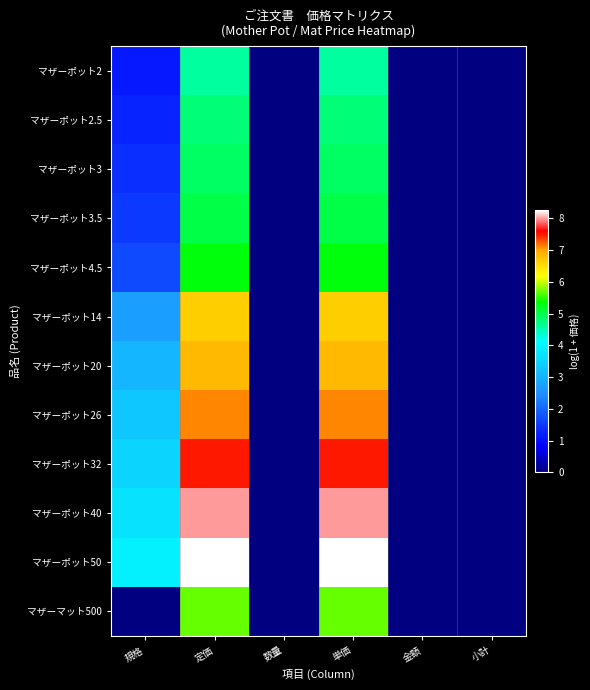

Reading left to right, transcribe all the data shown in this chart.

マザーポット2: 規格=1.1	定価=4.6	数量=0.0	単価=4.6	金額=0.0	小計=0.0
マザーポット2.5: 規格=1.3	定価=4.8	数量=0.0	単価=4.8	金額=0.0	小計=0.0
マザーポット3: 規格=1.4	定価=4.9	数量=0.0	単価=4.9	金額=0.0	小計=0.0
マザーポット3.5: 規格=1.5	定価=5.0	数量=0.0	単価=5.0	金額=0.0	小計=0.0
マザーポット4.5: 規格=1.7	定価=5.3	数量=0.0	単価=5.3	金額=0.0	小計=0.0
マザーポット14: 規格=2.7	定価=6.6	数量=0.0	単価=6.6	金額=0.0	小計=0.0
マザーポット20: 規格=3.0	定価=6.8	数量=0.0	単価=6.8	金額=0.0	小計=0.0
マザーポット26: 規格=3.3	定価=7.1	数量=0.0	単価=7.1	金額=0.0	小計=0.0
マザーポット32: 規格=3.5	定価=7.5	数量=0.0	単価=7.5	金額=0.0	小計=0.0
マザーポット40: 規格=3.7	定価=8.0	数量=0.0	単価=8.0	金額=0.0	小計=0.0
マザーポット50: 規格=3.9	定価=8.3	数量=0.0	単価=8.3	金額=0.0	小計=0.0
マザーマット500: 規格=0.0	定価=5.7	数量=0.0	単価=5.7	金額=0.0	小計=0.0